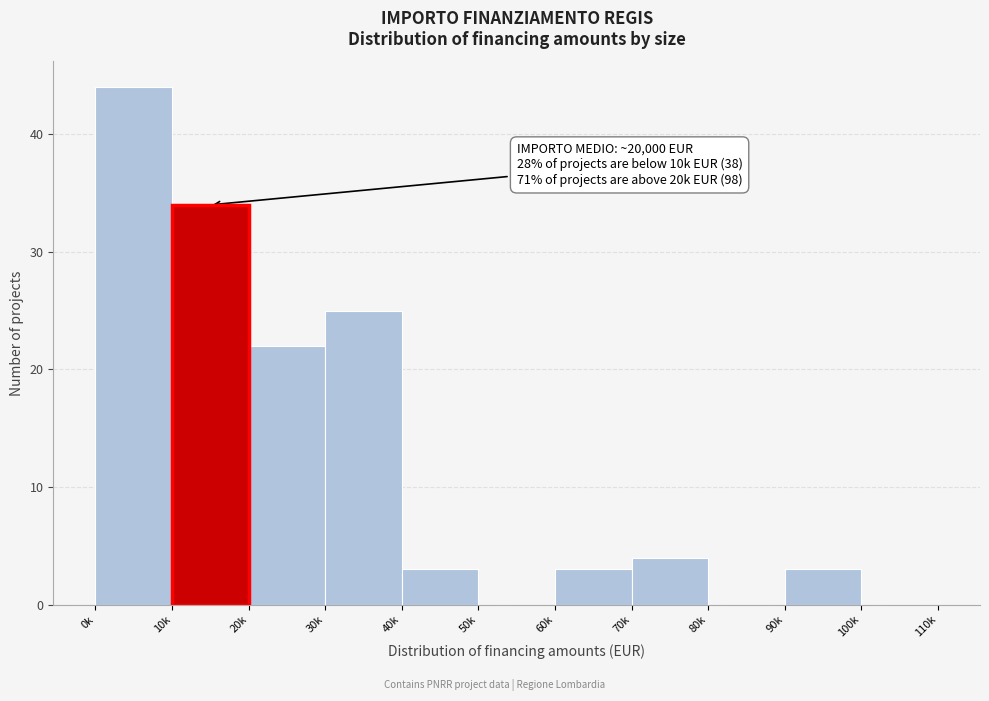

Reading right to left, what are all the values shown in this chart?

100k=0	90k=3	80k=0	70k=4	60k=3	50k=0	40k=3	30k=25	20k=22	10k=34	0k=44